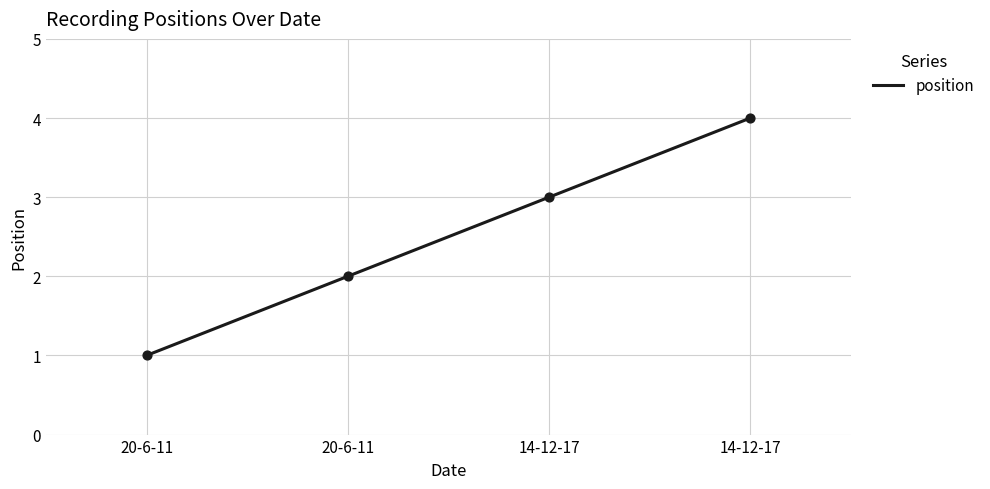

Between 14-12-17 and 20-6-11, which is larger?

14-12-17